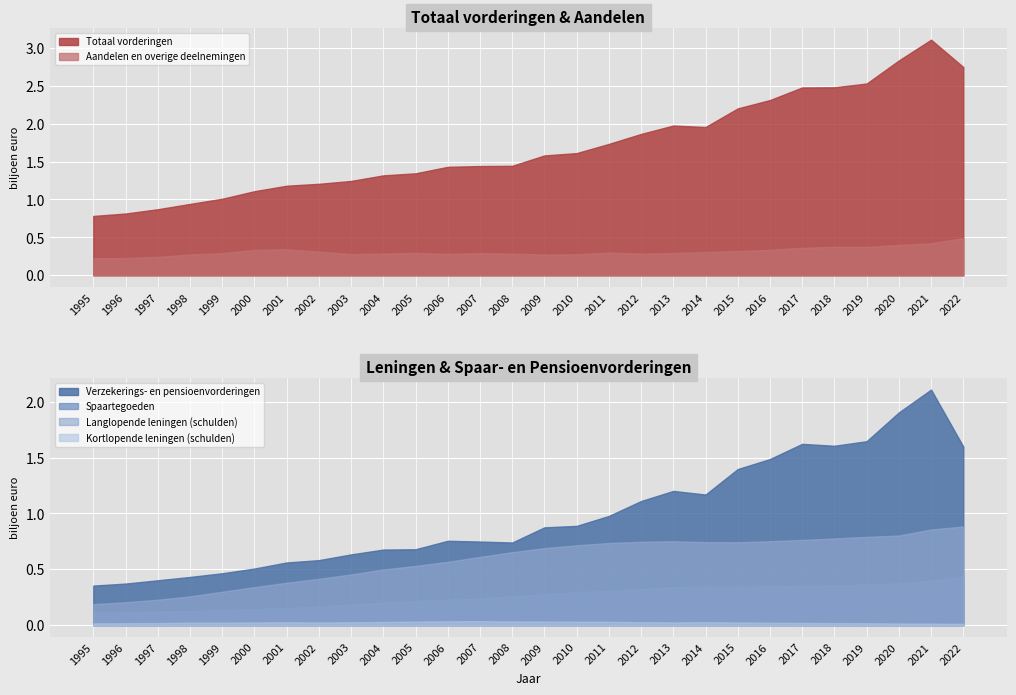

Reading left to right, transcribe all the data shown in this chart.

Totaal vorderingen: 782549	814425	871112	940906	1009301	1108780	1181241	1206357	1244251	1317631	1344677	1430189	1440782	1443515	1580736	1611332	1732754	1863921	1975009	1955473	2200829	2311075	2477082	2479378	2528858	2833417	3106975	2746325
Langlopende leningen (schulden): 188160	204763	227733	257636	299182	340436	379652	414591	454117	498310	530122	567043	610921	653332	689623	715409	735671	746664	751254	743538	742121	751489	763105	776369	790384	802576	856542	883502
Kortlopende leningen (schulden): 15793	17073	18717	22051	22040	24317	25656	23901	25669	27919	31825	34494	35520	32596	32125	30778	30161	26401	24332	26000	24099	21426	20039	18595	16972	14965	13754	12164
Aandelen en overige deelnemingen: 224290	227551	242476	273619	291805	334930	342168	311890	279324	286423	295447	281510	292480	284864	273594	276826	299300	285881	292525	306231	319626	335885	361320	374711	373164	399985	422443	490686
Spaartegoeden: 107678	114224	120684	124979	133655	142756	149317	166804	182718	200462	215424	226760	237686	256958	276426	294678	305682	320456	340001	343687	342372	346410	351663	354722	361913	373043	395508	435574
Verzekerings- en pensioenvorderingen: 354107	372241	401685	431615	464502	506931	561081	582134	633429	676897	679595	755421	748805	740056	875736	889003	978038	1111642	1202109	1169777	1398048	1487849	1623703	1606409	1647453	1905166	2109954	1599217